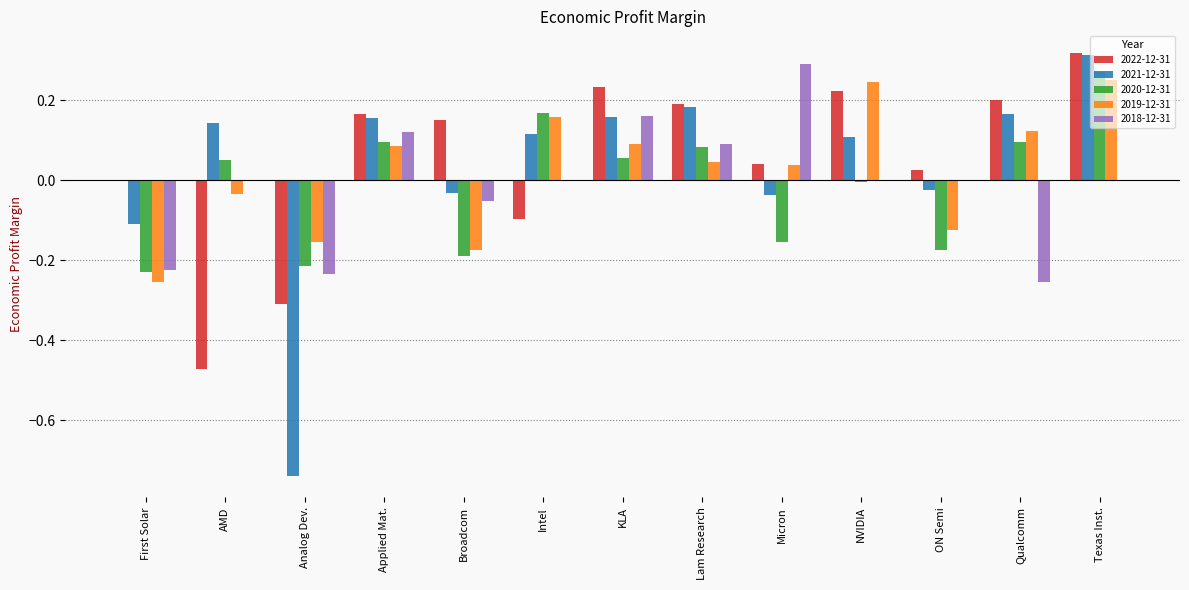

At which category is the sum across all series the highest?

Texas Inst.